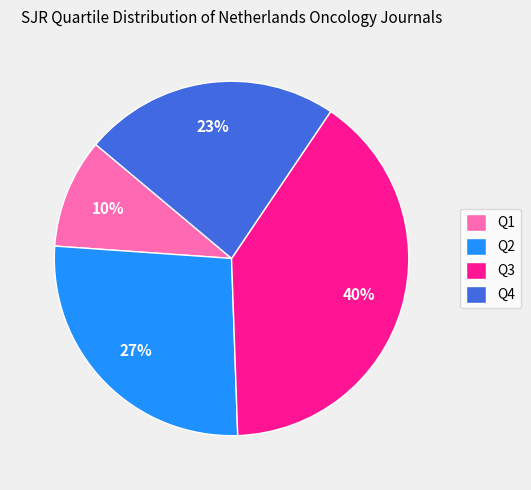

Which has a higher value, Q1 or Q2?

Q2